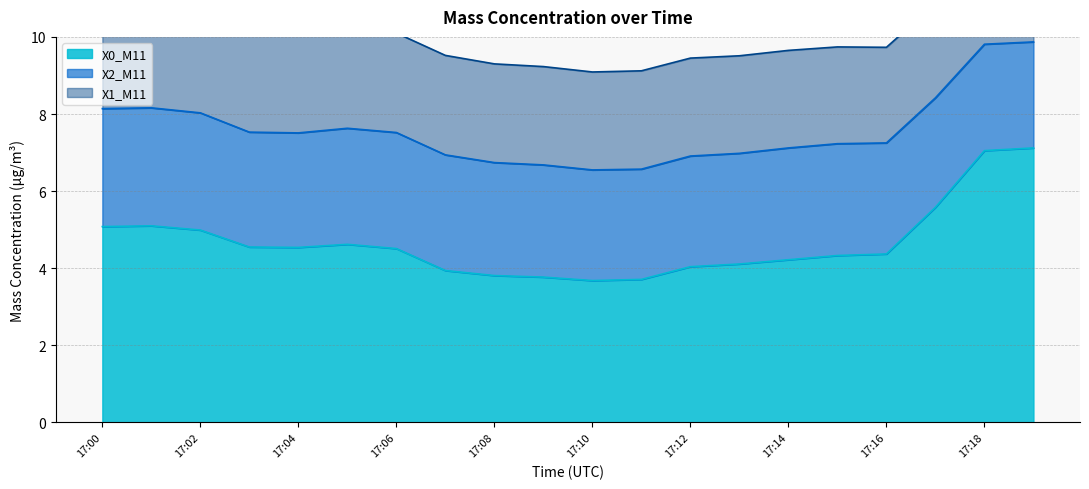

Reading left to right, list all the values displayed in this chart.

X0_M11: 17:00=5.1	17:01=5.1	17:02=5.0	17:03=4.5	17:04=4.5	17:05=4.6	17:06=4.5	17:07=3.9	17:08=3.8	17:09=3.8	17:10=3.7	17:11=3.7	17:12=4.0	17:13=4.1	17:14=4.2	17:15=4.3	17:16=4.4	17:17=5.6	17:18=7.0	17:19=7.1
X2_M11: 17:00=3.1	17:01=3.1	17:02=3.0	17:03=3.0	17:04=3.0	17:05=3.0	17:06=3.0	17:07=3.0	17:08=2.9	17:09=2.9	17:10=2.9	17:11=2.9	17:12=2.9	17:13=2.9	17:14=2.9	17:15=2.9	17:16=2.9	17:17=2.8	17:18=2.8	17:19=2.8
X1_M11: 17:00=2.6	17:01=2.6	17:02=2.6	17:03=2.5	17:04=2.5	17:05=2.6	17:06=2.6	17:07=2.6	17:08=2.6	17:09=2.5	17:10=2.5	17:11=2.5	17:12=2.5	17:13=2.5	17:14=2.5	17:15=2.5	17:16=2.5	17:17=2.4	17:18=2.4	17:19=2.4